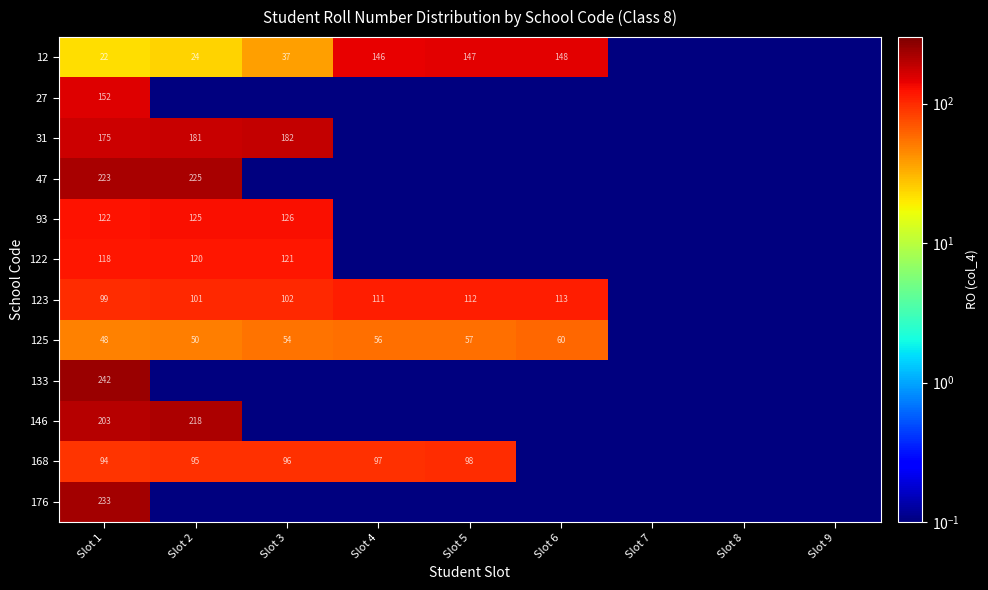

Rank the series at Slot 1 from highest to lowest value.

133, 176, 47, 146, 31, 27, 93, 122, 123, 168, 125, 12